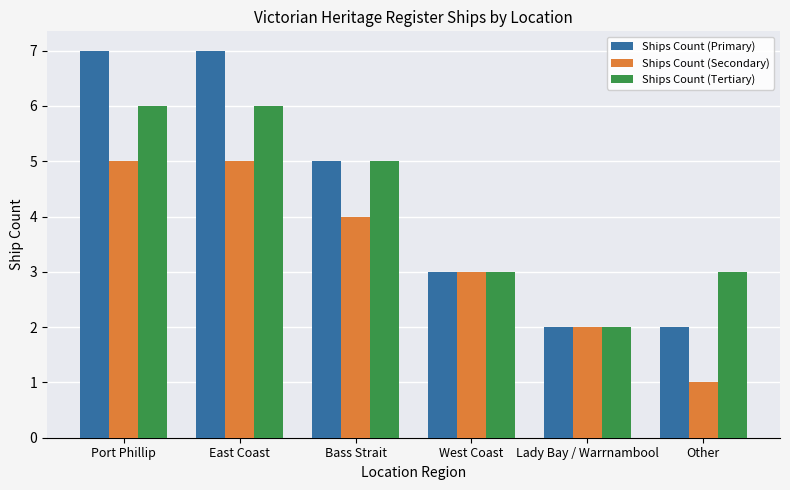

What is the label of the 1st bar from the left?

Port Phillip